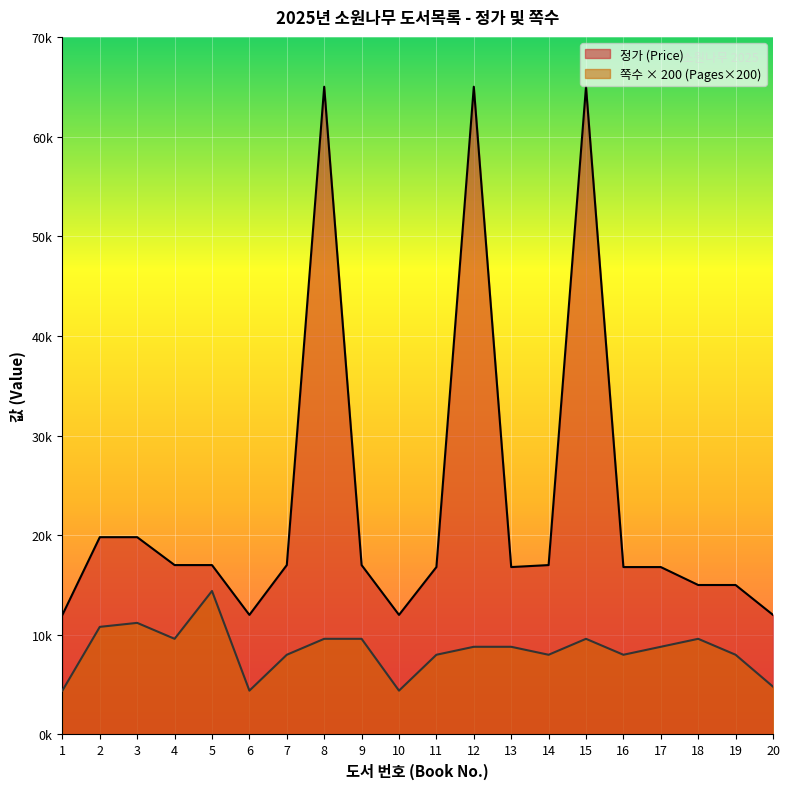

Reading left to right, transcribe all the data shown in this chart.

정가 (Price): 12000	19800	19800	17000	17000	12000	17000	65000	17000	12000	16800	65000	16800	17000	65000	16800	16800	15000	15000	12000
쪽수 (Pages): 4400	10800	11200	9600	14400	4400	8000	9600	9600	4400	8000	8800	8800	8000	9600	8000	8800	9600	8000	4800